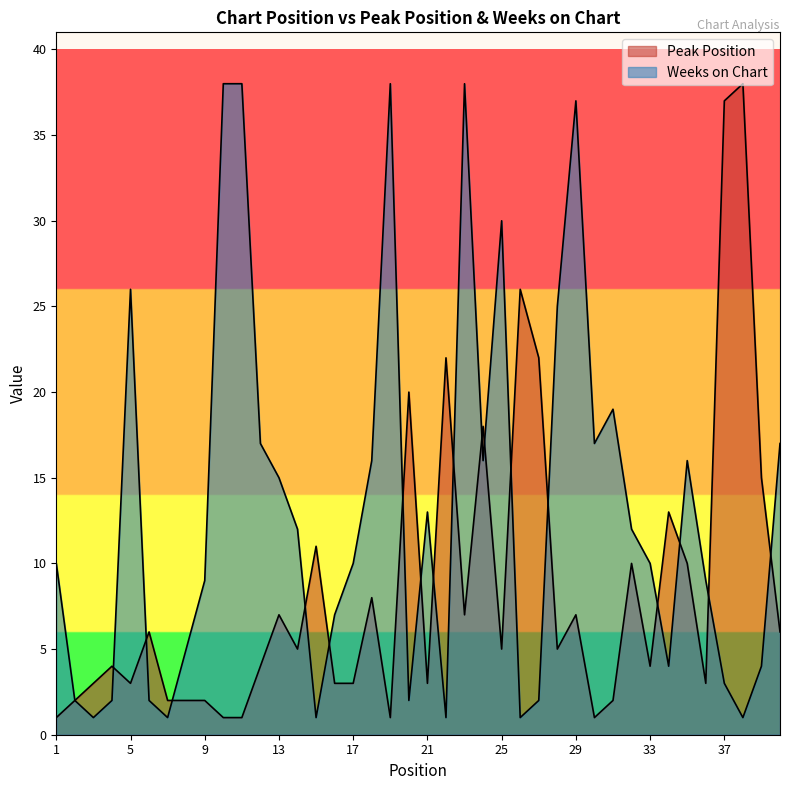

True or false: Weeks on Chart has a value of 1 at 15.

False